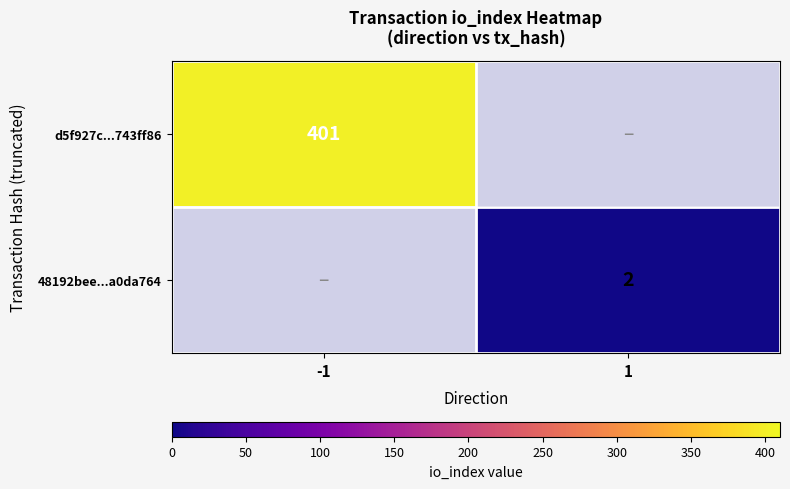

Is the value of 48192bee...a0da764 at 1 greater than the value of d5f927c...743ff86 at -1?

No